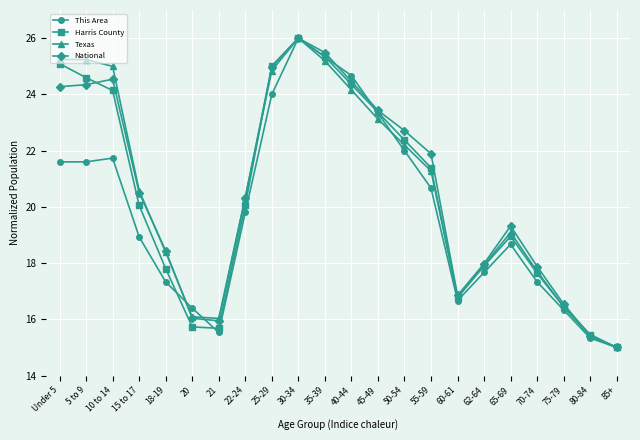

Reading left to right, transcribe all the data shown in this chart.

This Area: 21.6	21.6	21.7	18.9	17.3	16.4	15.5	19.8	24.0	26.0	25.3	24.7	23.3	22.0	20.7	16.7	17.7	18.7	17.3	16.3	15.3	15.0
Harris County: 25.1	24.6	24.1	20.1	17.8	15.7	15.7	20.1	25.0	26.0	25.3	24.4	23.4	22.4	21.4	16.8	17.9	19.0	17.6	16.4	15.5	15.0
Texas: 25.2	25.2	25.0	20.6	18.4	16.1	16.0	20.3	24.8	26.0	25.2	24.2	23.1	22.2	21.3	16.8	17.9	19.1	17.7	16.4	15.4	15.0
National: 24.3	24.3	24.5	20.5	18.4	16.0	15.9	20.3	25.0	26.0	25.5	24.5	23.4	22.7	21.9	16.9	18.0	19.3	17.9	16.5	15.4	15.0